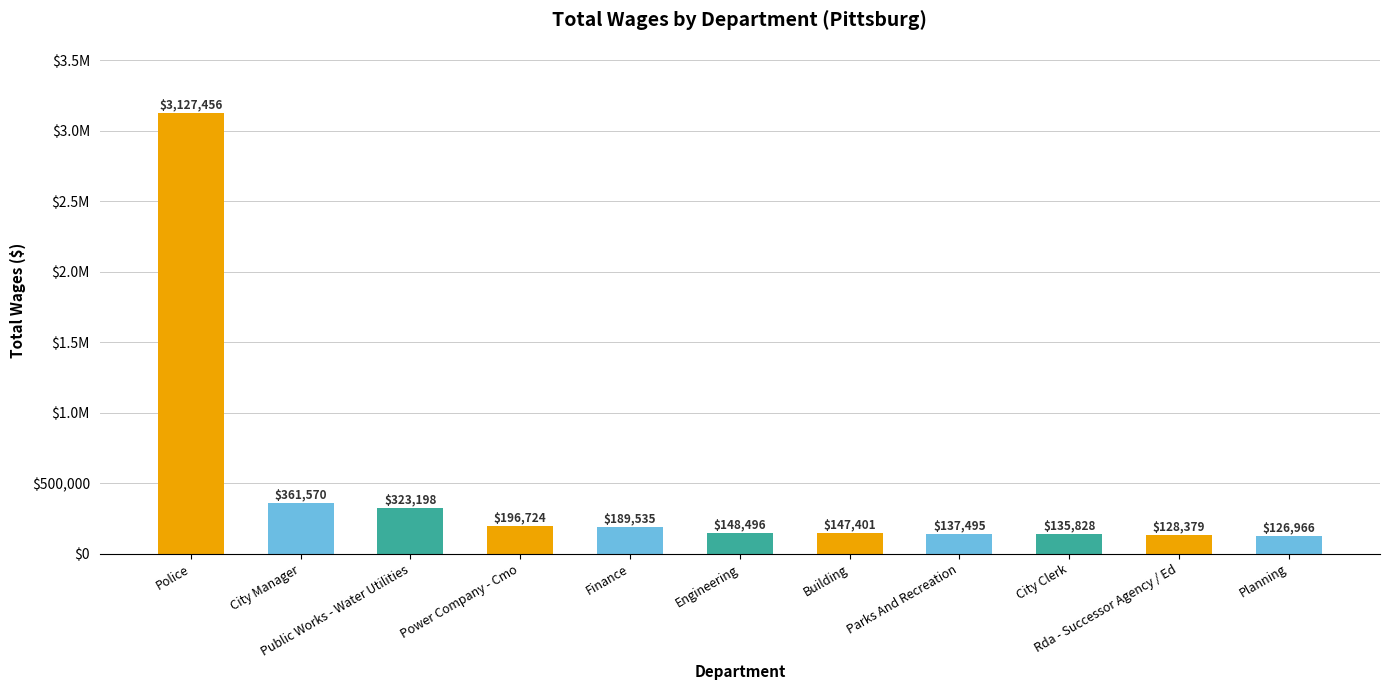

Are the bars horizontal?

No